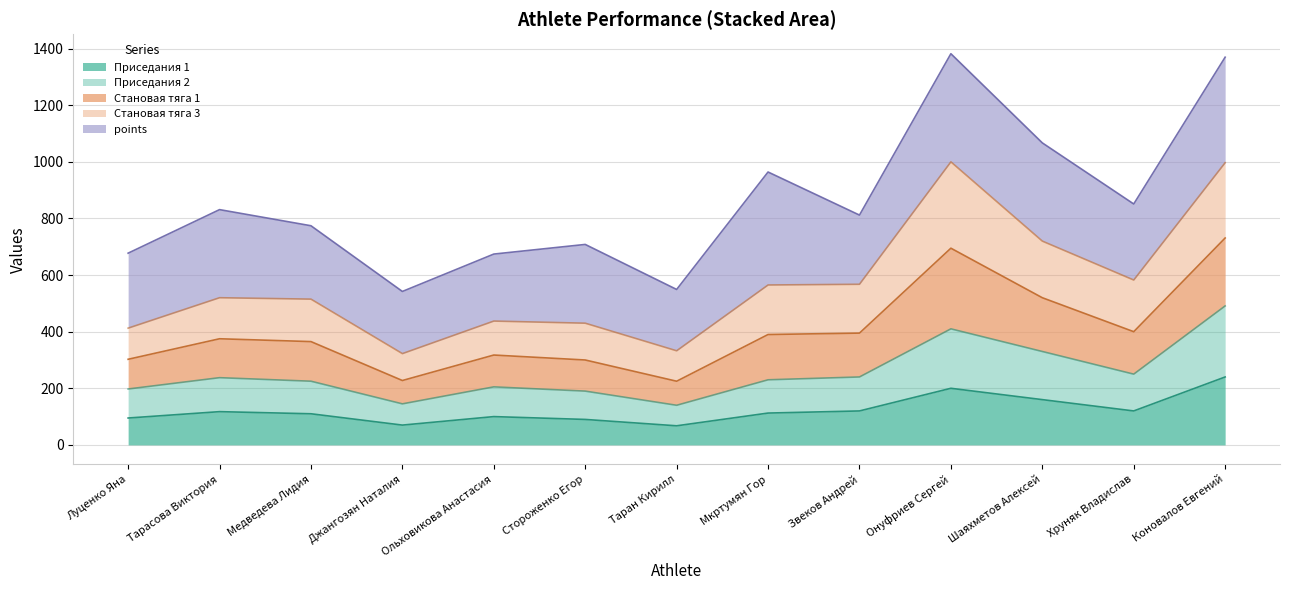

Which category has the highest value in the Приседания 2 series?

Коновалов Евгений